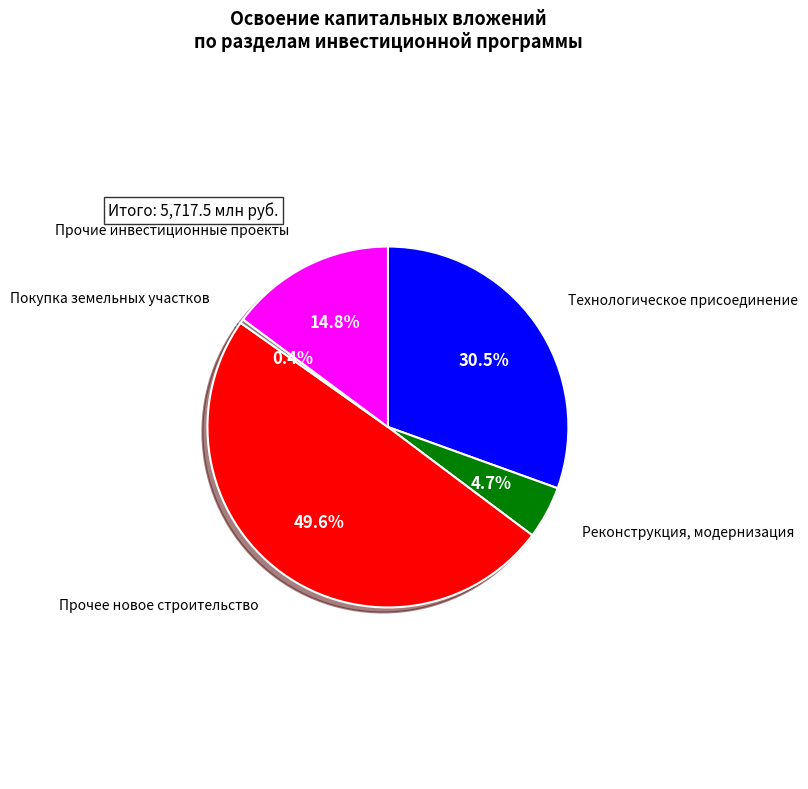

To the nearest percent, what portion does Прочее новое строительство represent?

50%